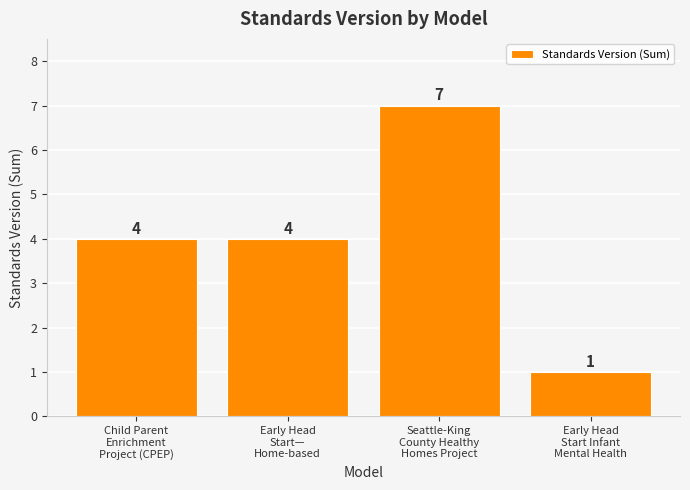

What is the difference between the values at Seattle-King
County Healthy
Homes Project and Child Parent
Enrichment
Project (CPEP)?

3